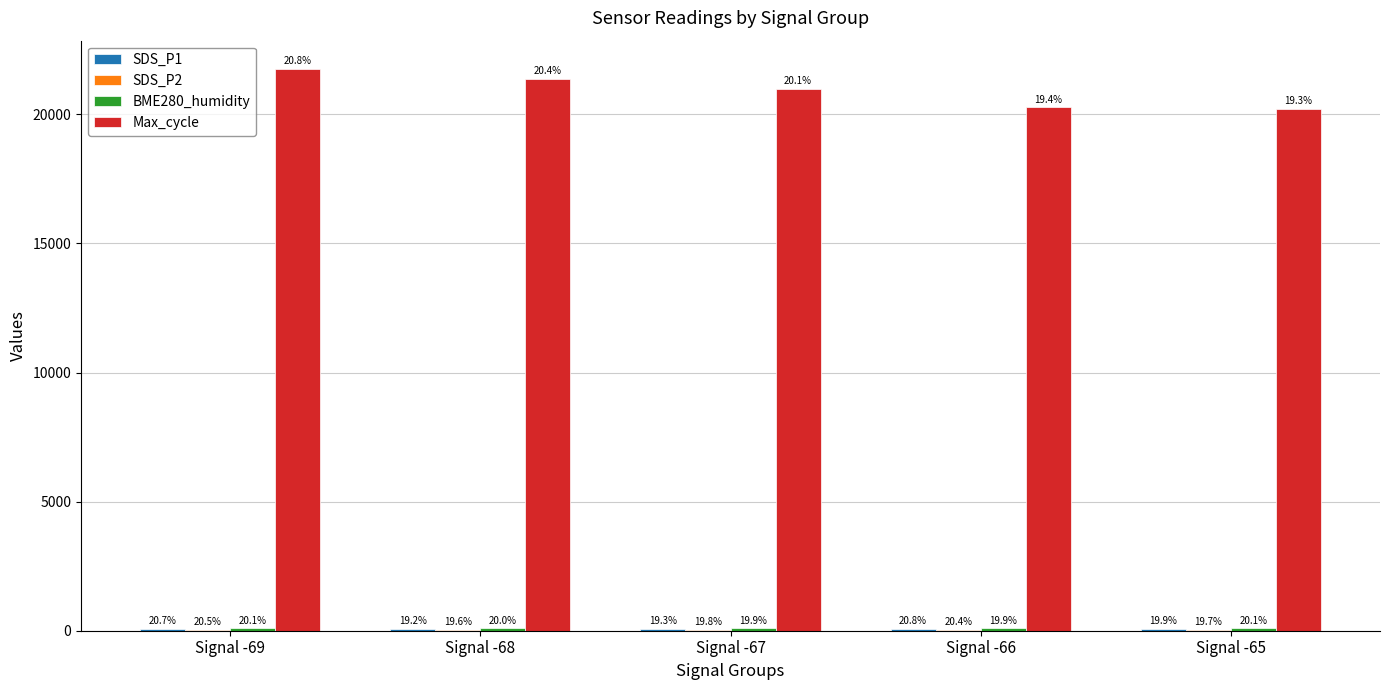

What is the sum of the BME280_humidity values at Signal -65 and Signal -68?

175.9